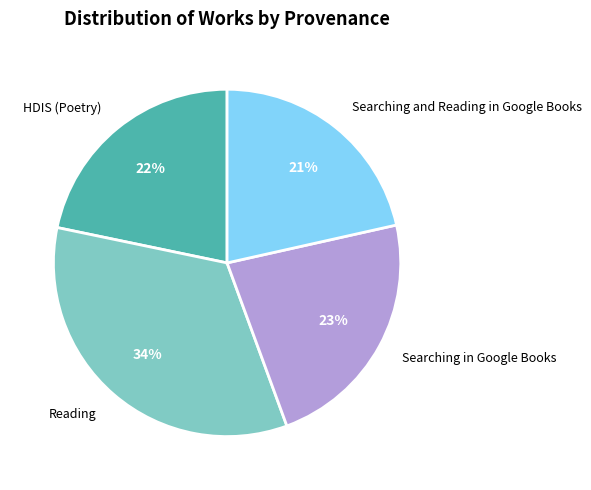

Approximately how many times larger is the value at HDIS (Poetry) compared to Searching and Reading in Google Books?

1.0